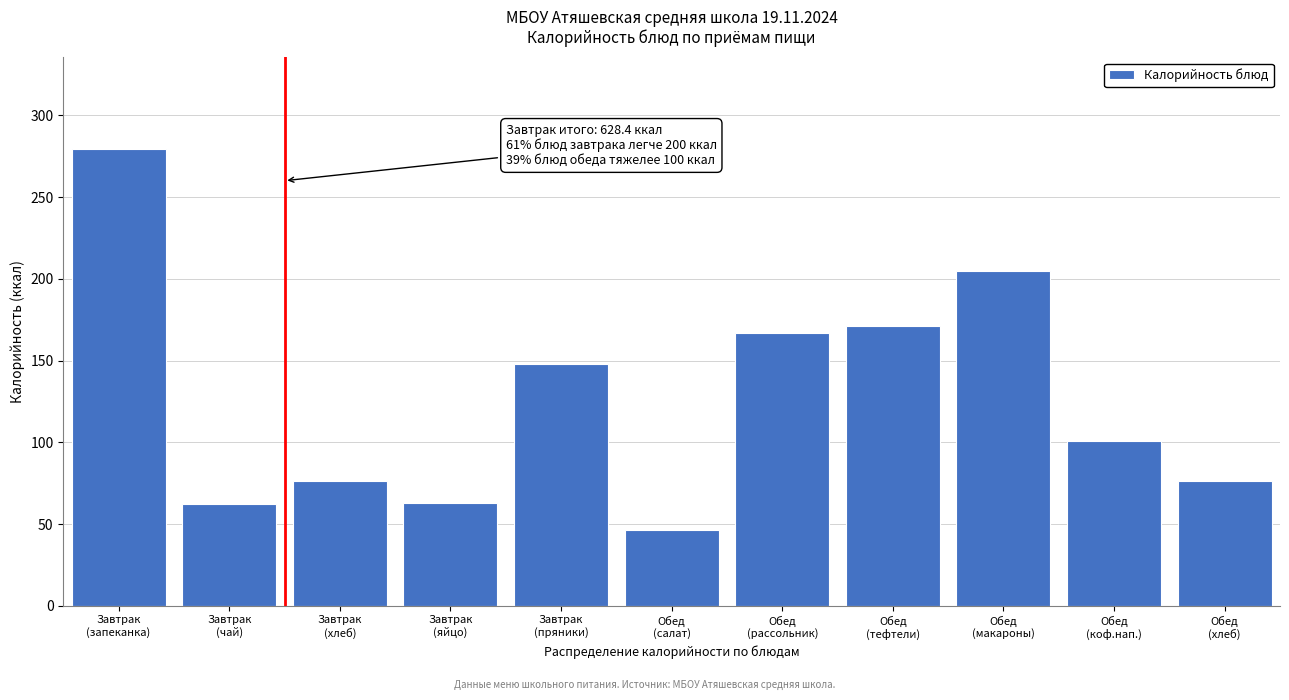

What is the difference between the maximum and minimum values?

233.3